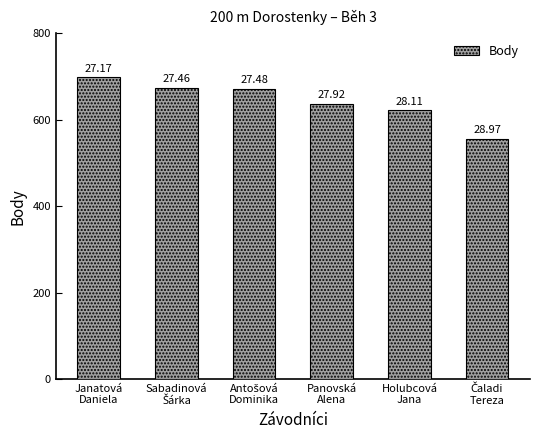

How many bars are there in total?

6